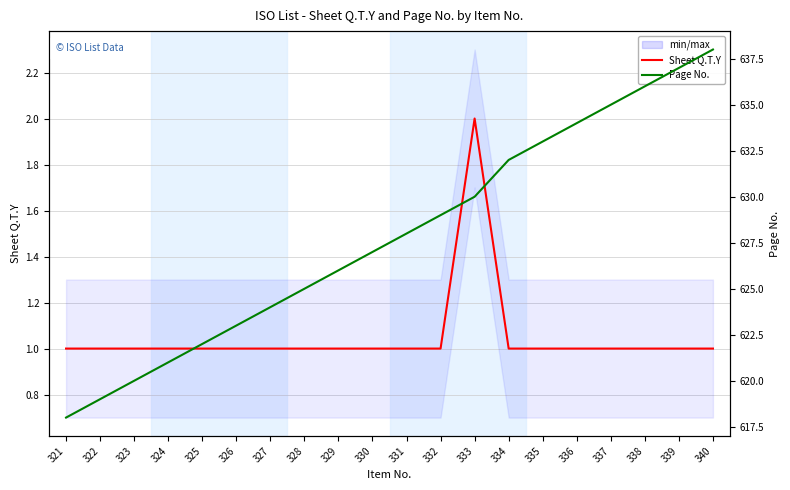

True or false: Page No. and Sheet Q.T.Y cross at least once.

False